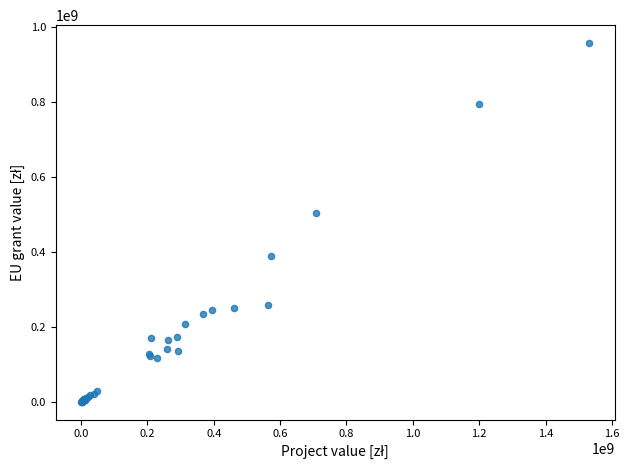

What Y value in the scatter plot is closest to 478391420?

502347800.8